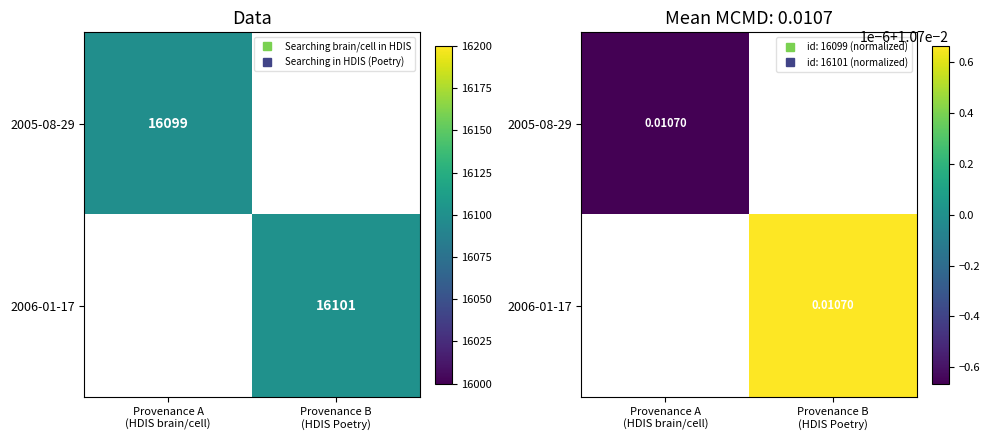

Which label corresponds to the largest value in the chart?

Provenance B
(HDIS Poetry)